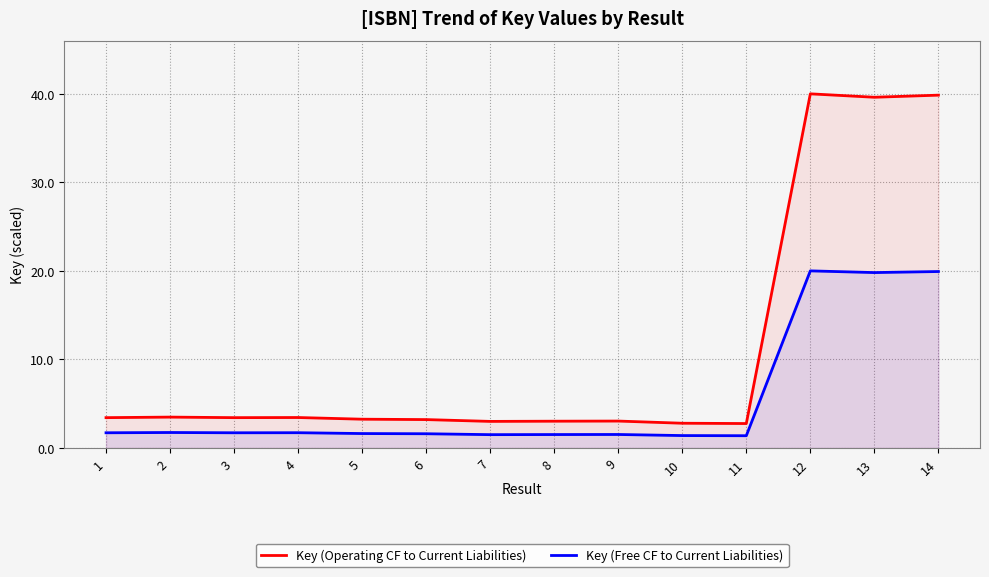

Which label corresponds to the largest value in the chart?

12